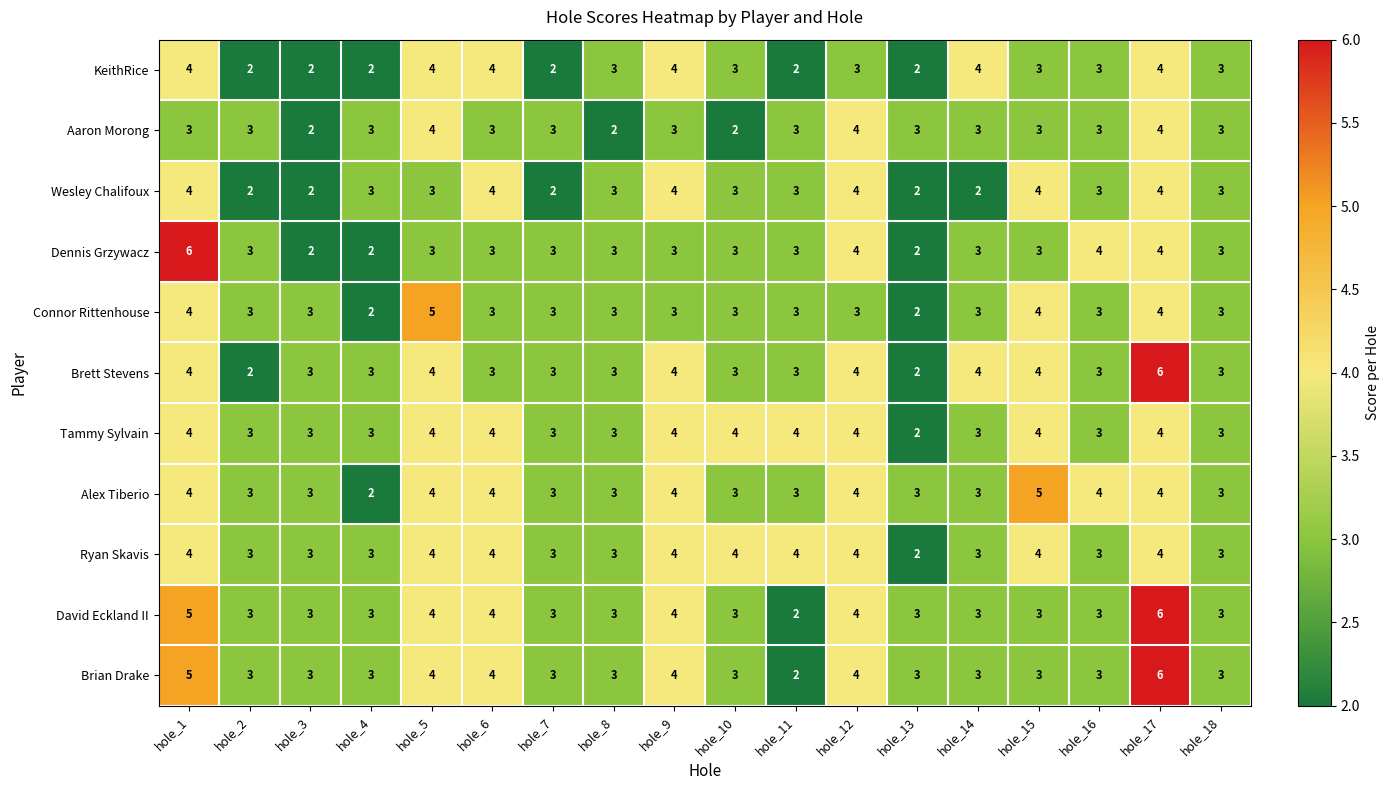

At which label does Wesley Chalifoux first exceed 3?

hole_1